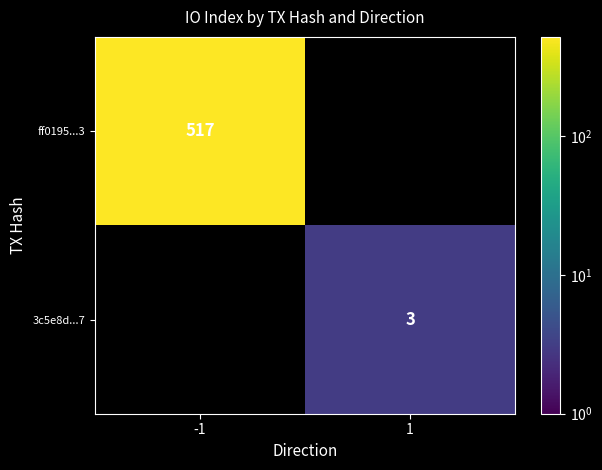

How many distinct data groups are displayed?

2